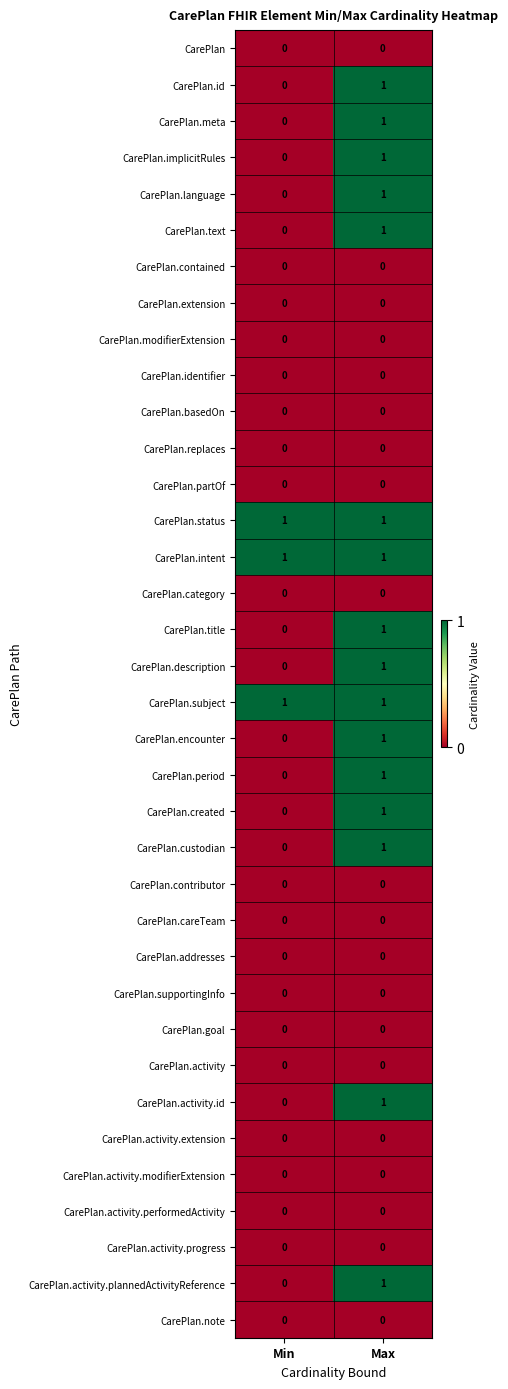

At which label is CarePlan.id closest to 0?

Min